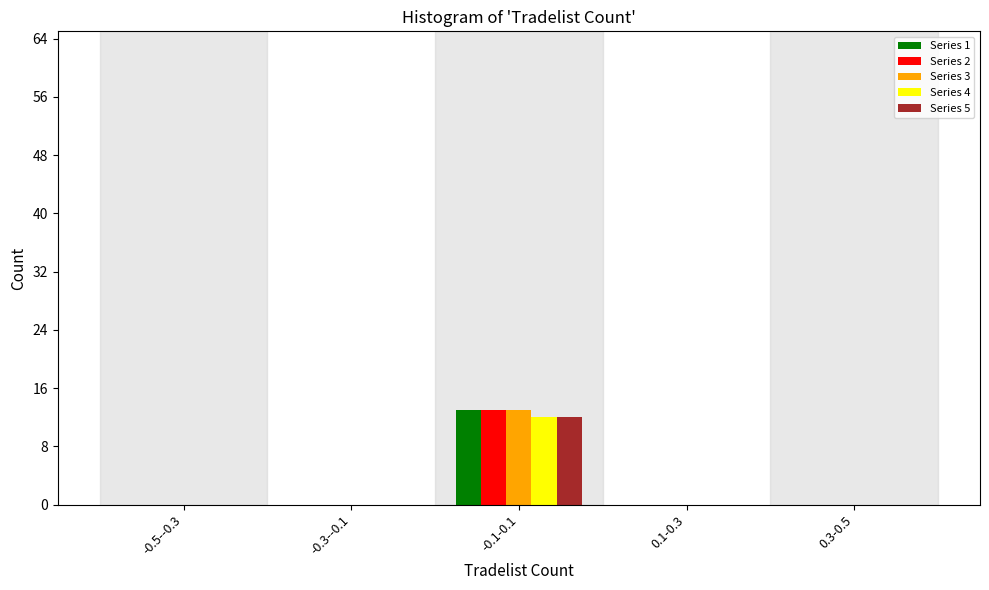

Reading right to left, what are all the values shown in this chart?

Series 1: 0.3-0.5=0	0.1-0.3=0	-0.1-0.1=13	-0.3--0.1=0	-0.5--0.3=0
Series 2: 0.3-0.5=0	0.1-0.3=0	-0.1-0.1=13	-0.3--0.1=0	-0.5--0.3=0
Series 3: 0.3-0.5=0	0.1-0.3=0	-0.1-0.1=13	-0.3--0.1=0	-0.5--0.3=0
Series 4: 0.3-0.5=0	0.1-0.3=0	-0.1-0.1=12	-0.3--0.1=0	-0.5--0.3=0
Series 5: 0.3-0.5=0	0.1-0.3=0	-0.1-0.1=12	-0.3--0.1=0	-0.5--0.3=0